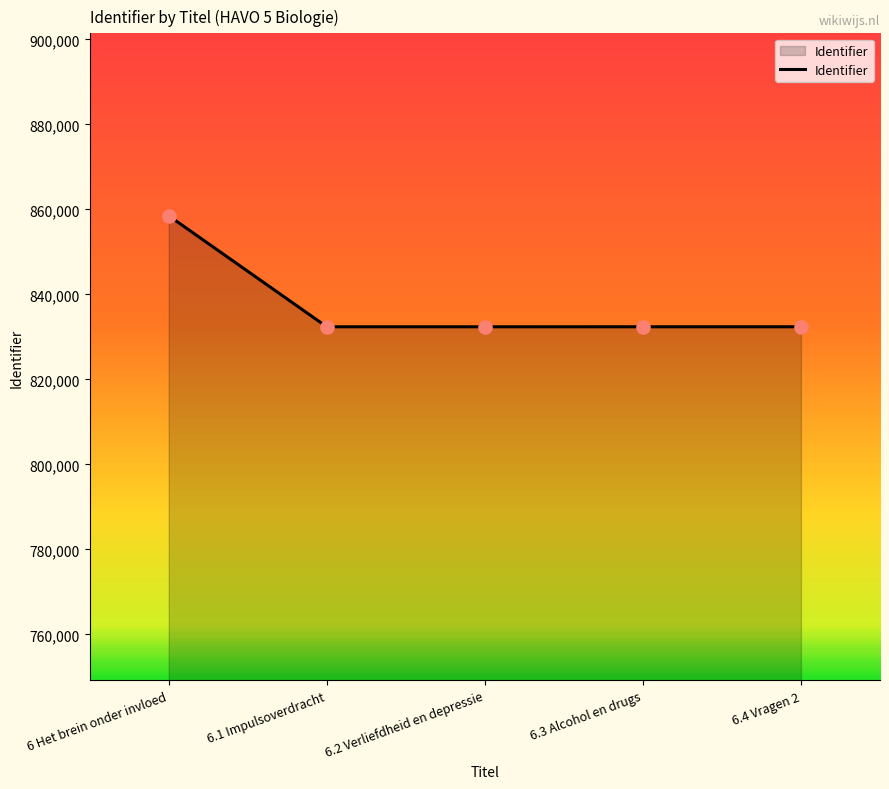

What is the change in value from 6.1 Impulsoverdracht to 6.3 Alcohol en drugs?

+3